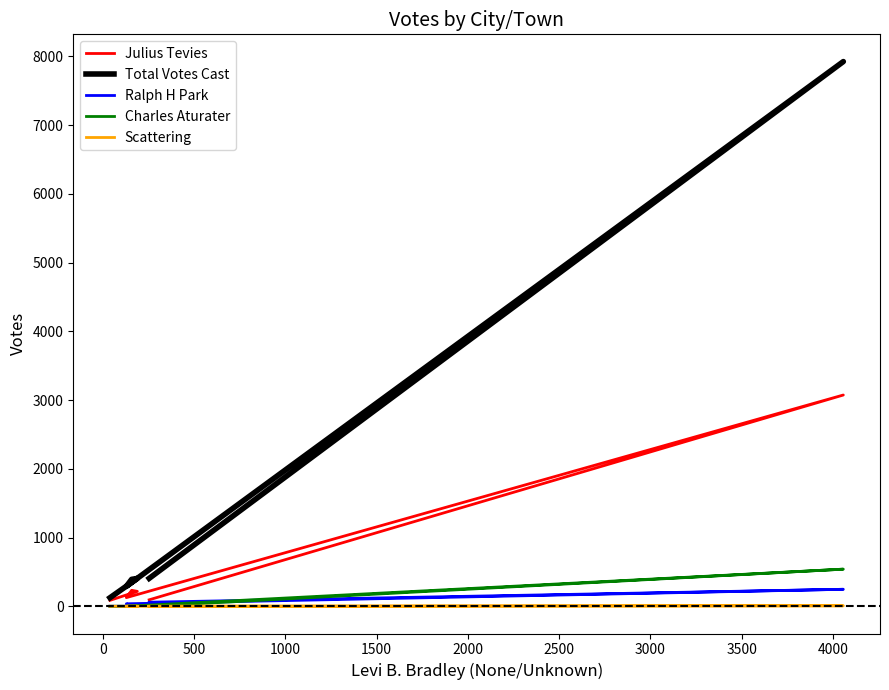

At how many categories does at least one series exceed 975?

1